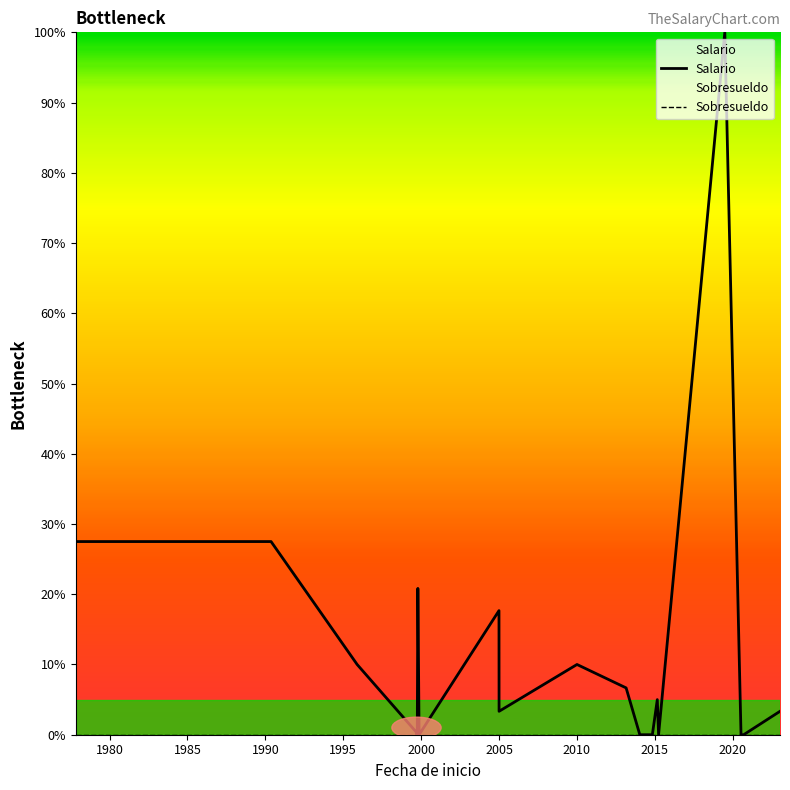

How many lines are shown in the chart?

2